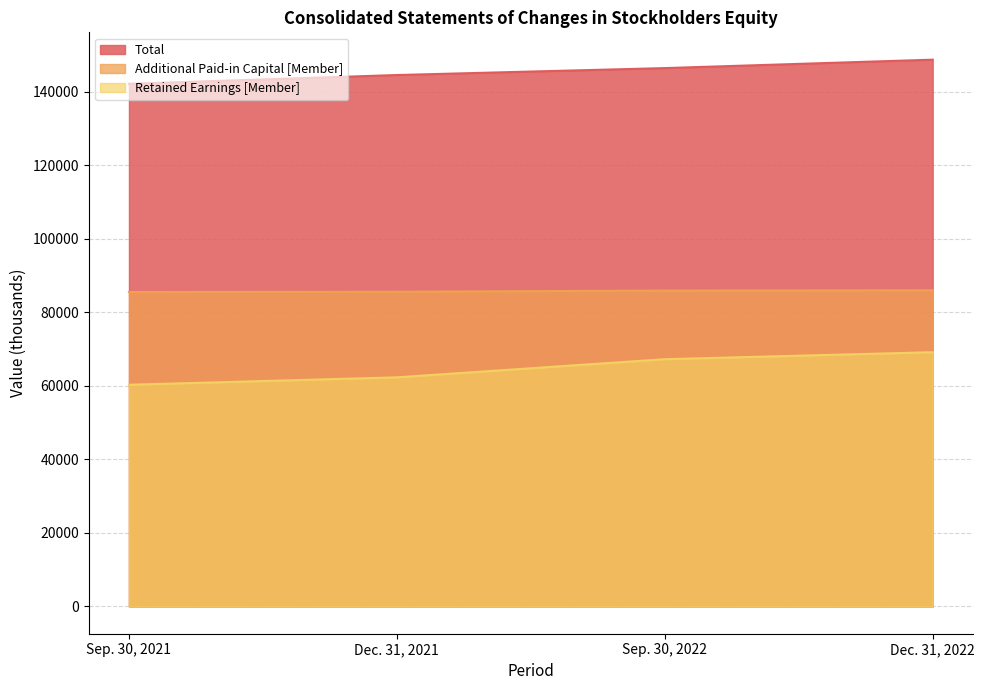

List the series in order of their overall mean, highest first.

Total, Additional Paid-in Capital [Member], Retained Earnings [Member]